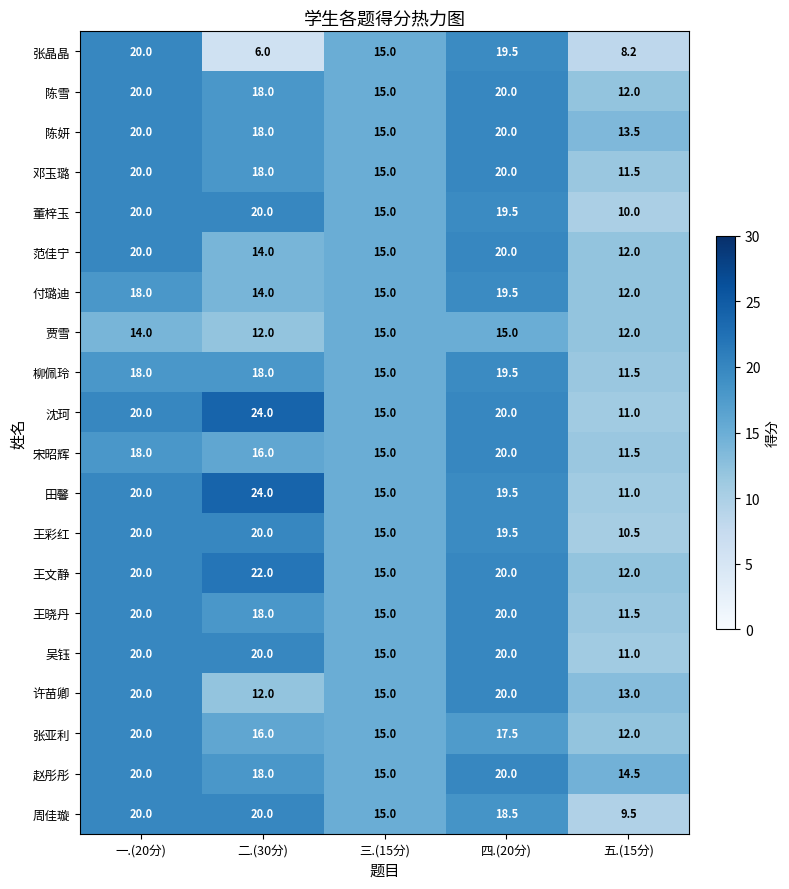

What is the difference between the maximum and minimum values in the 吴钰 series?

9.0